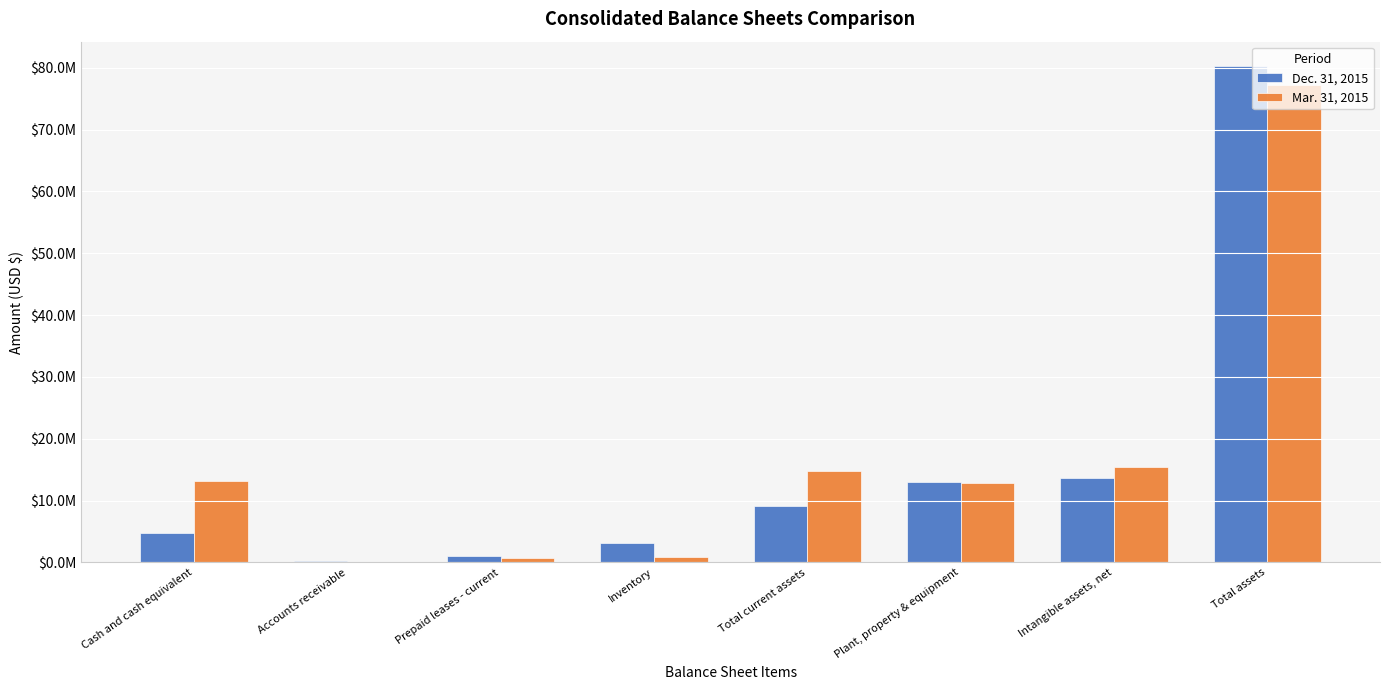

Are the bars grouped side by side (vs. stacked)?

Yes